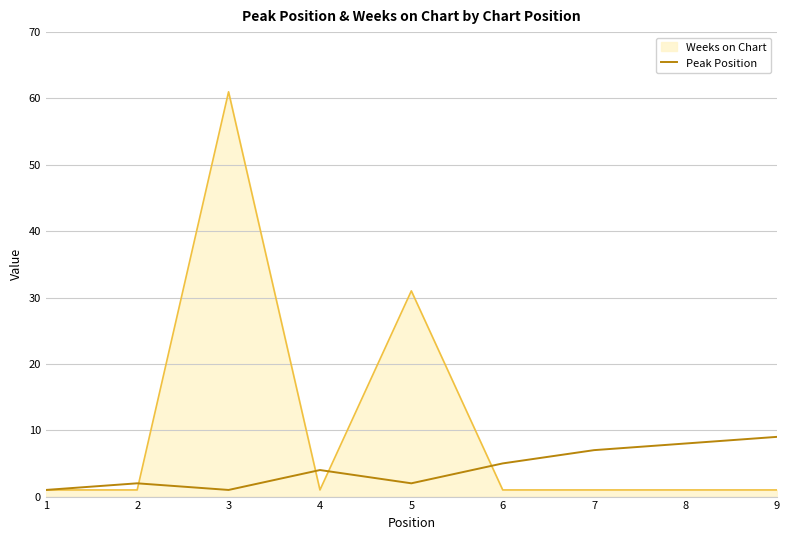

Is it true that Peak Position equals 8 at 8?

True